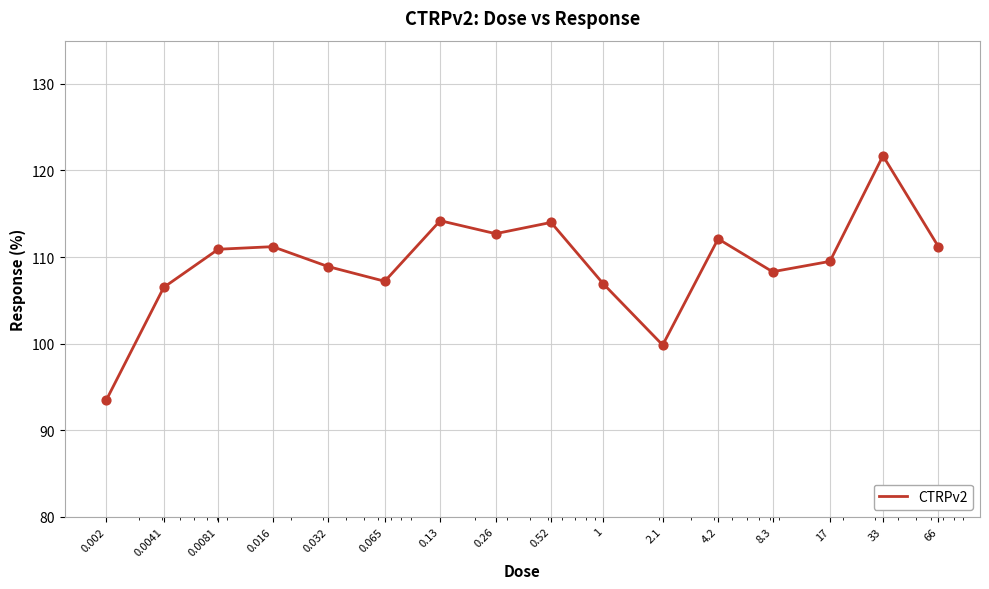

What is the maximum value shown in the chart?

121.7